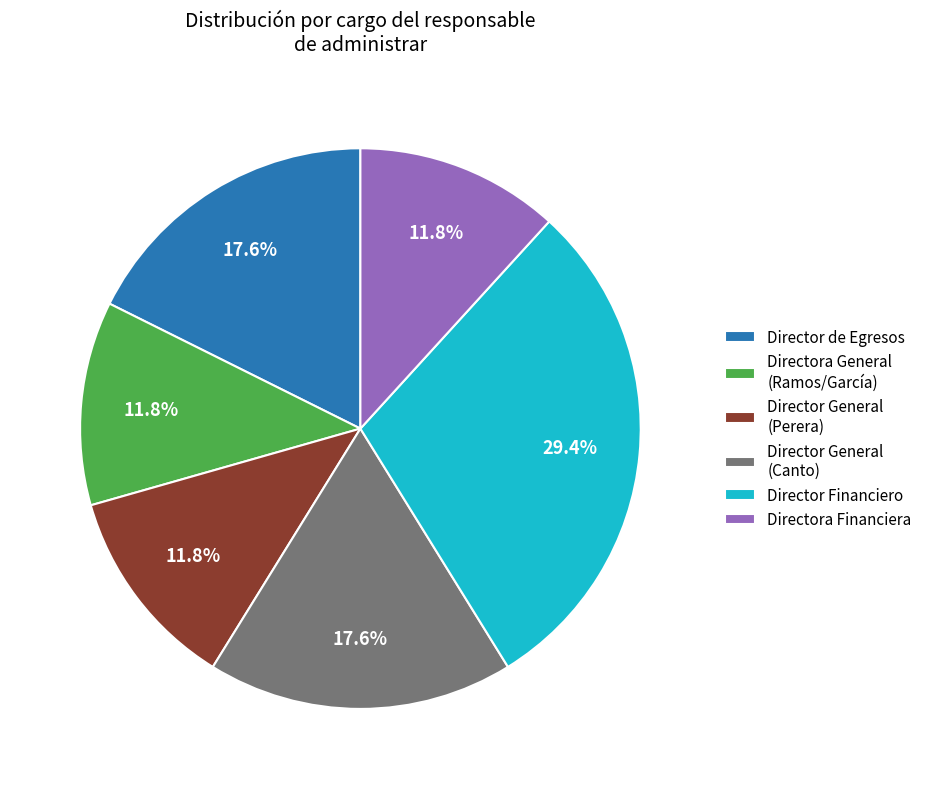

To the nearest percent, what is the average slice percentage?

17%